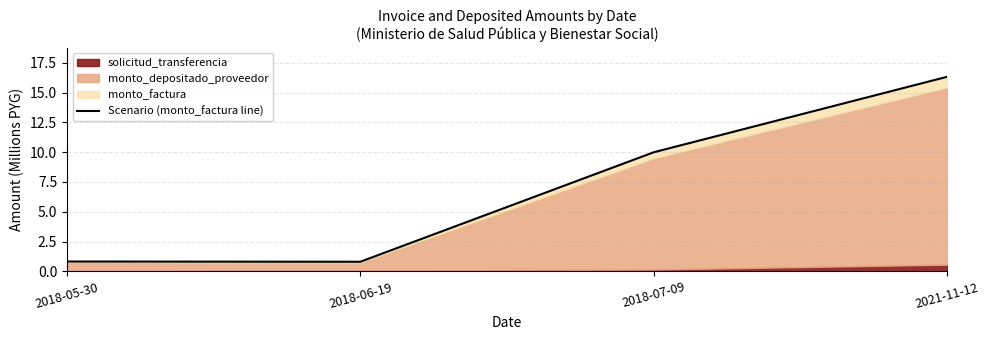

Where is the first local minimum?

2018-06-19